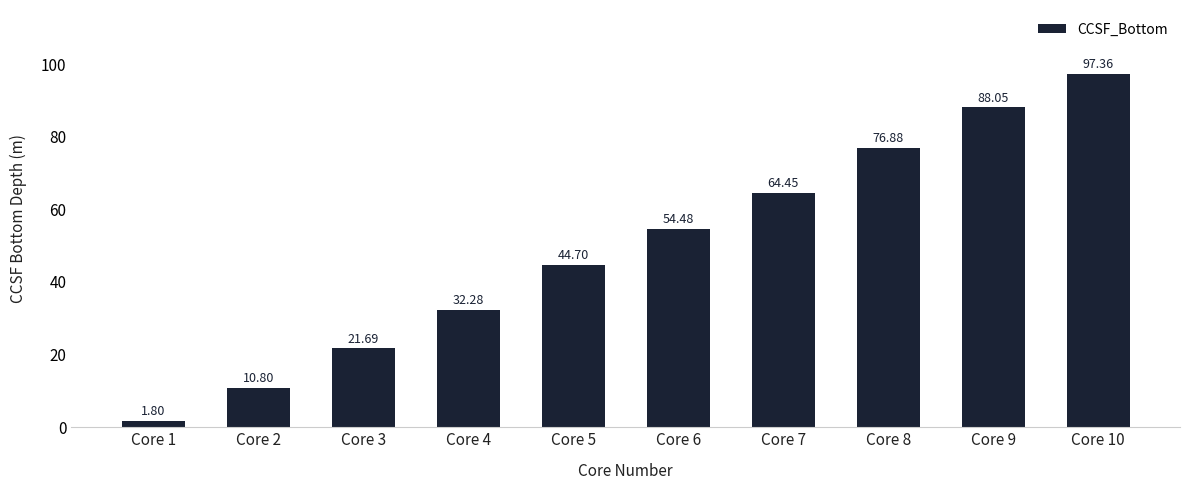

What value does the data have at Core 6?

54.5